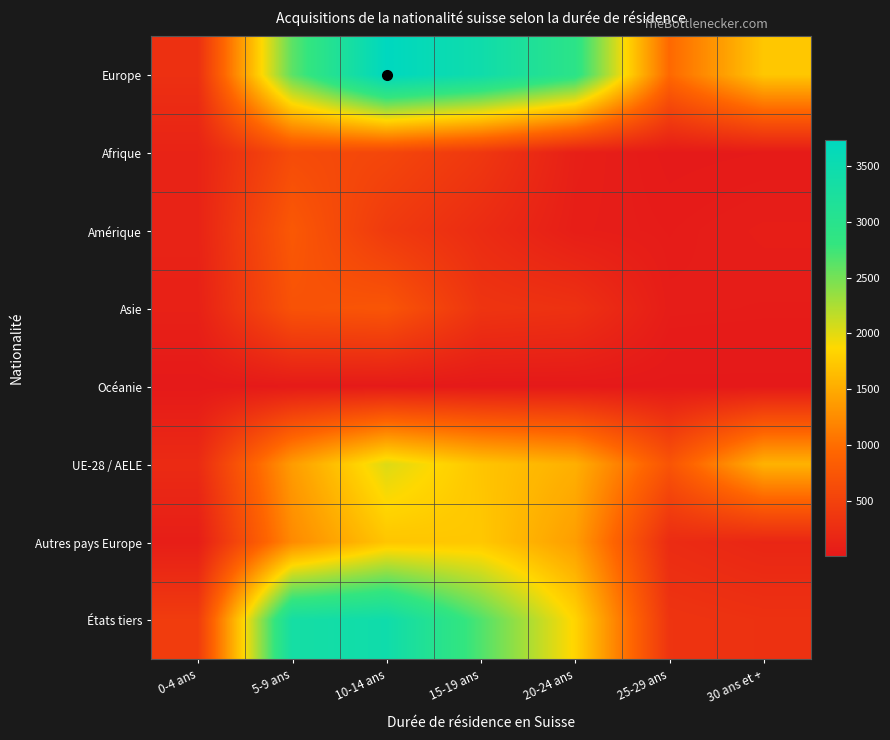

What is the total value across all series at 10-14 ans?

12632